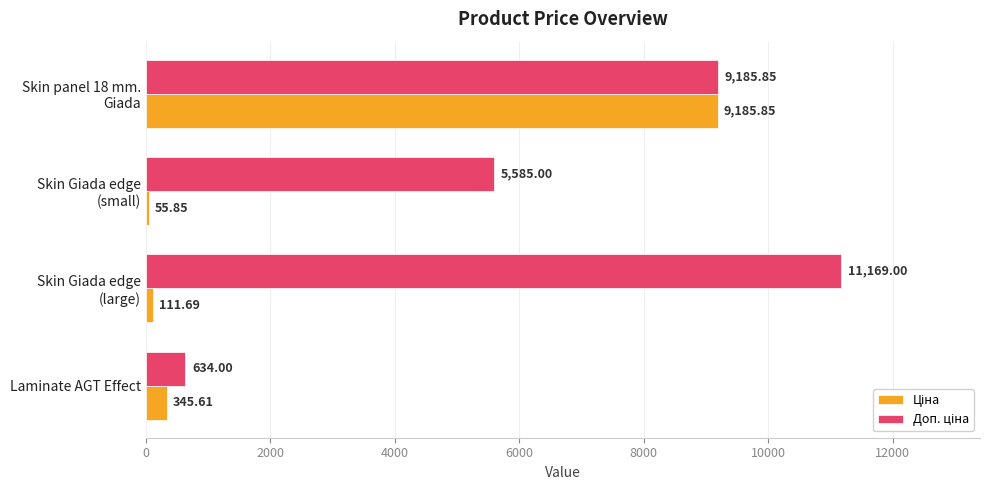

At how many categories does at least one series exceed 2916?

3